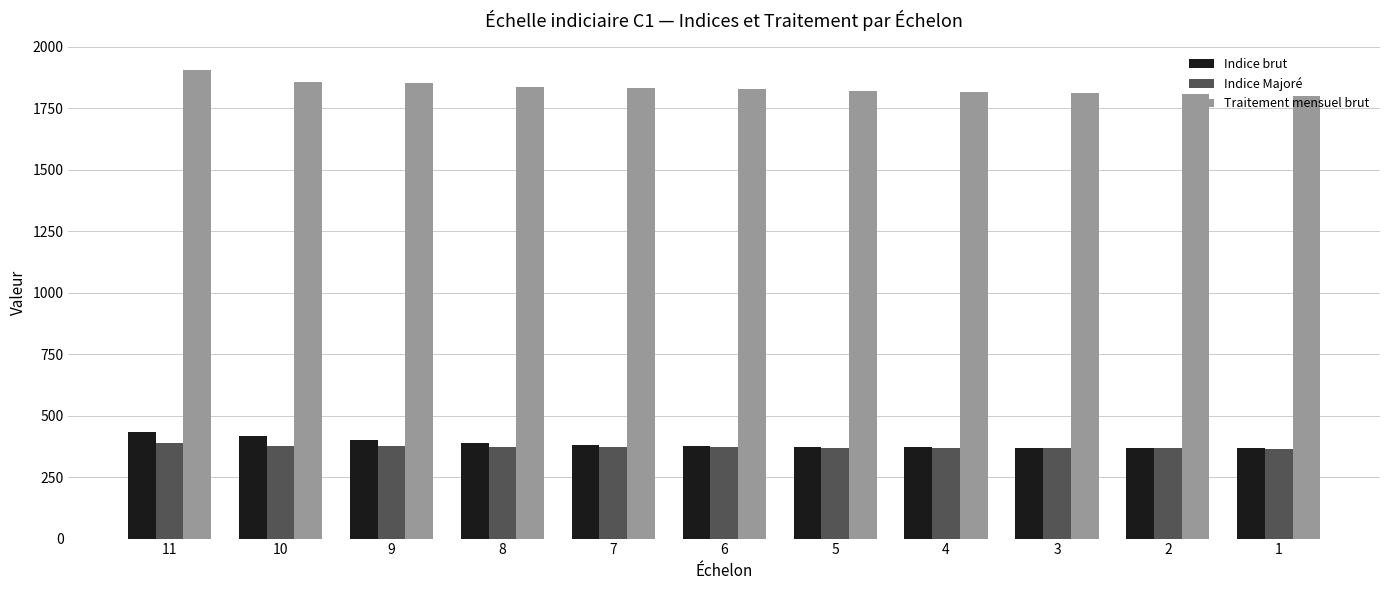

Does the chart contain stacked bars?

No